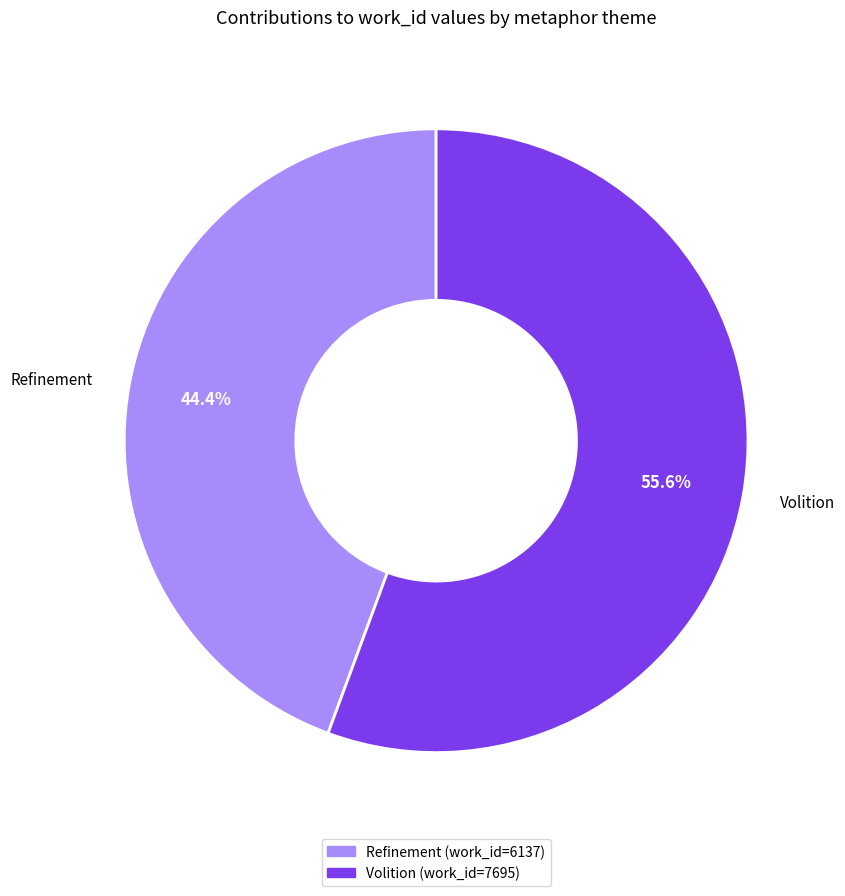

What percentage is the Refinement slice, to the nearest percent?

44%